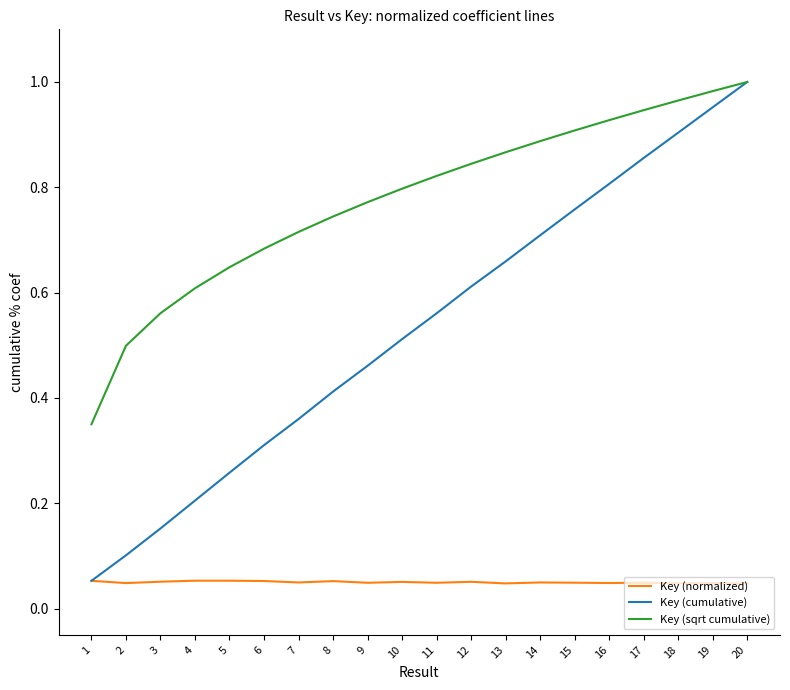

At how many categories does at least one series exceed 0?

20